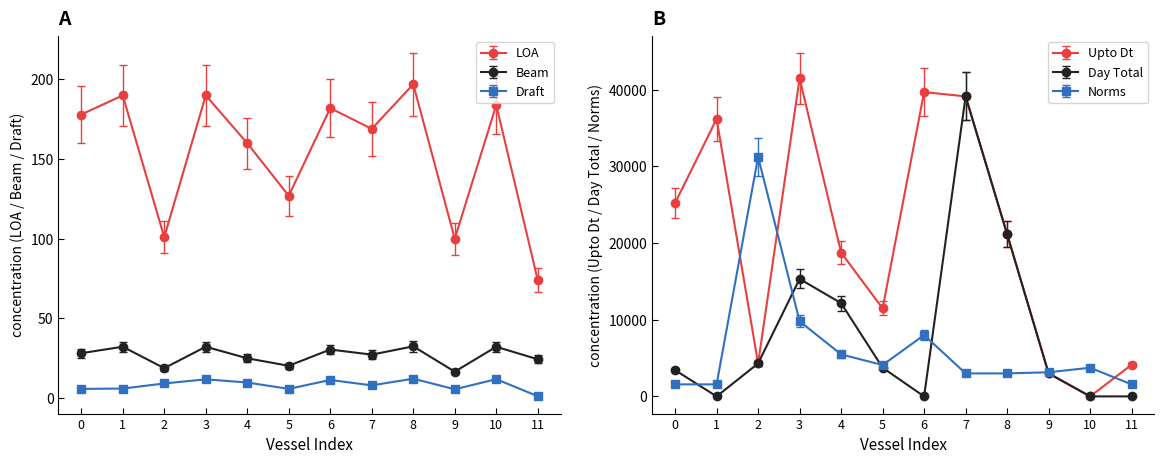

Does the chart have visible grid lines?

No